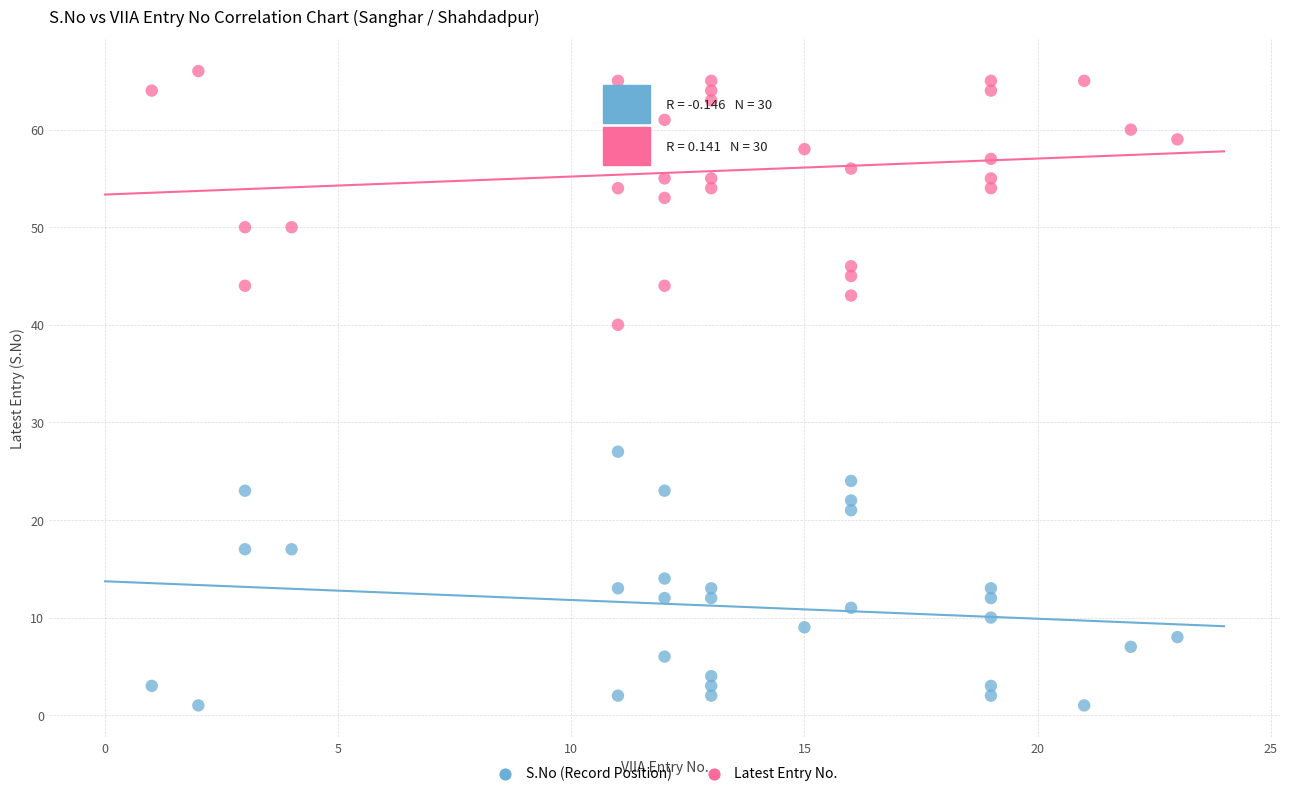

Which series contains the lowest Y value?

S.No (Record Position)